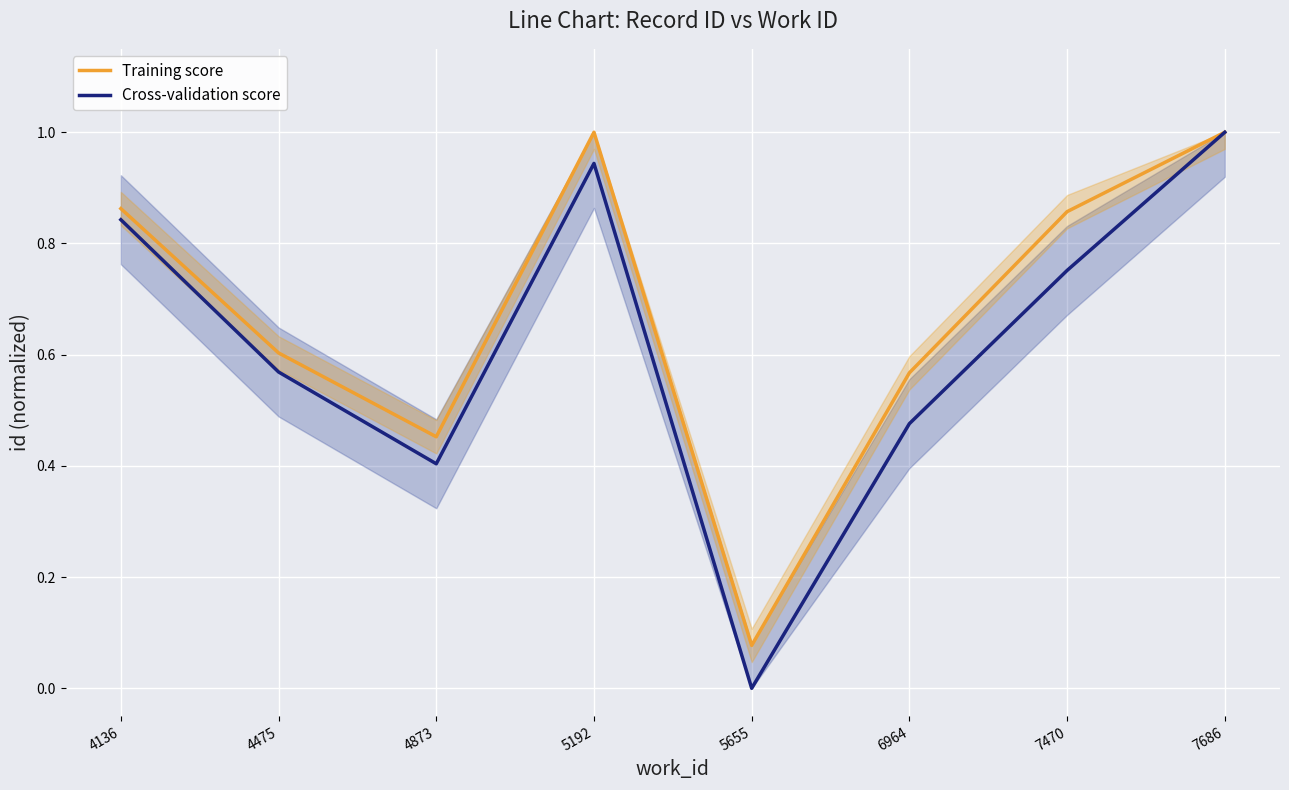

What is the sum of all Cross-validation score values?

5.0